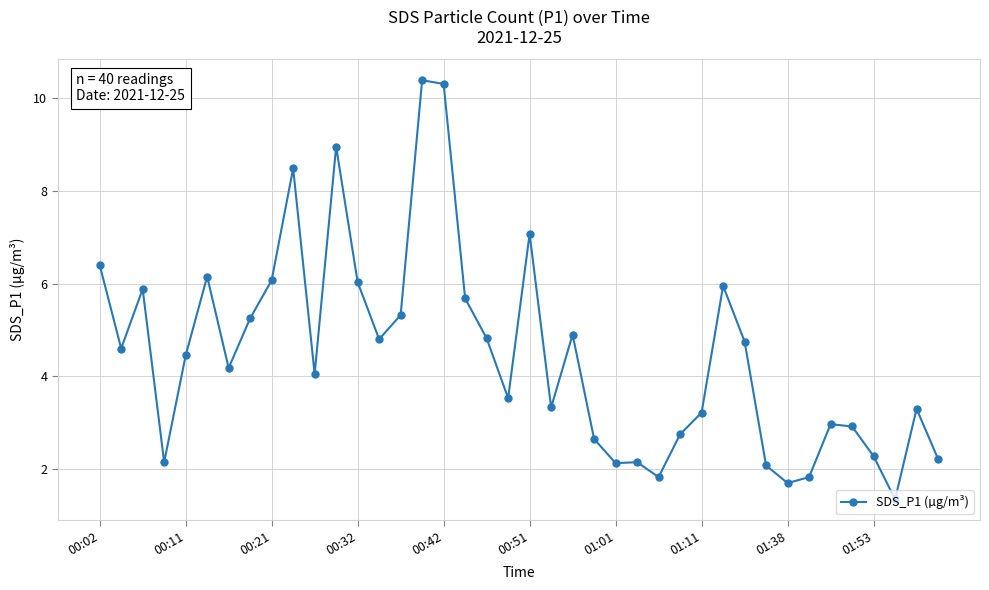

What is the difference between the maximum and minimum values?

9.0